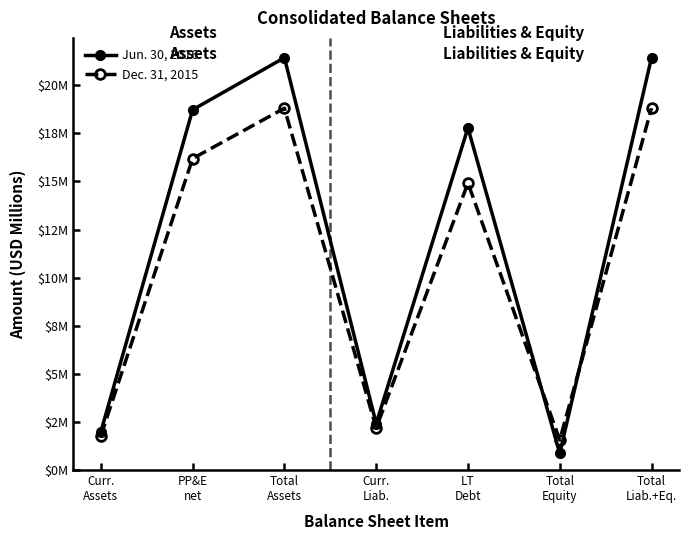

At which category is the sum across all series the highest?

Total
Assets